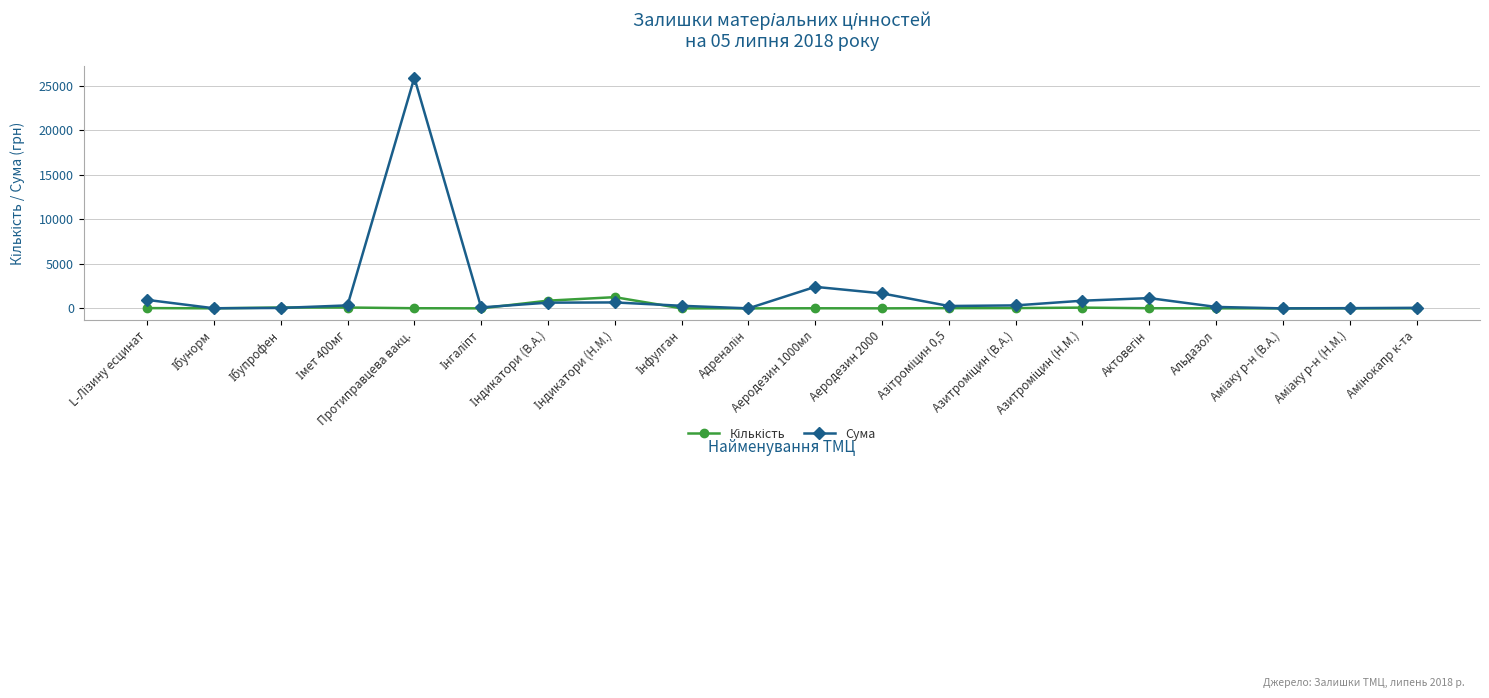

What is the maximum value shown in the chart?

25929